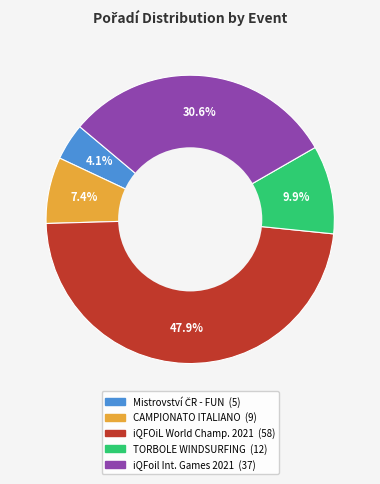

Is there a majority slice in this chart?

No